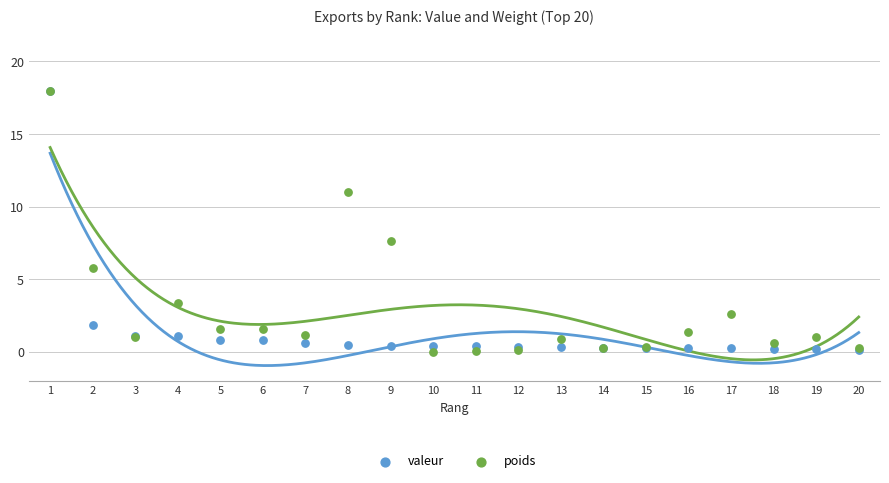

In the poids series, what Y value is closest to 9?

7.7